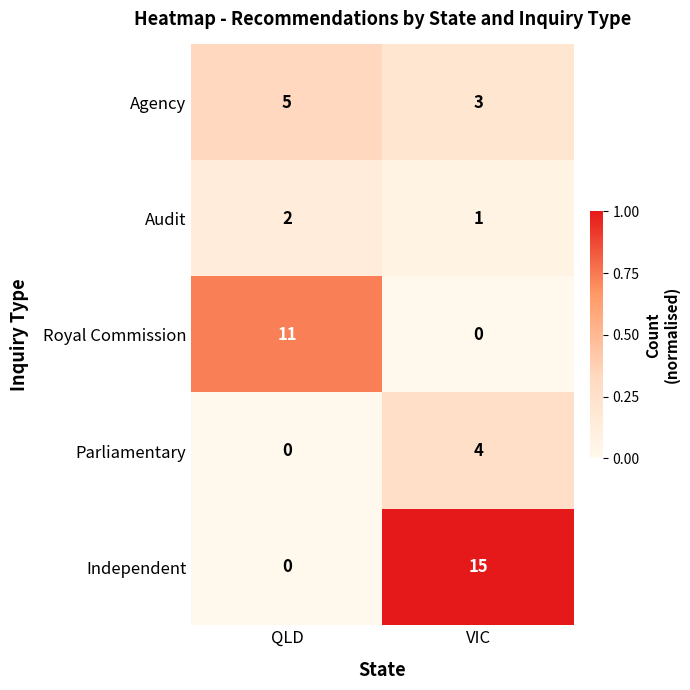

What is the sum of the Parliamentary values at VIC and QLD?

4